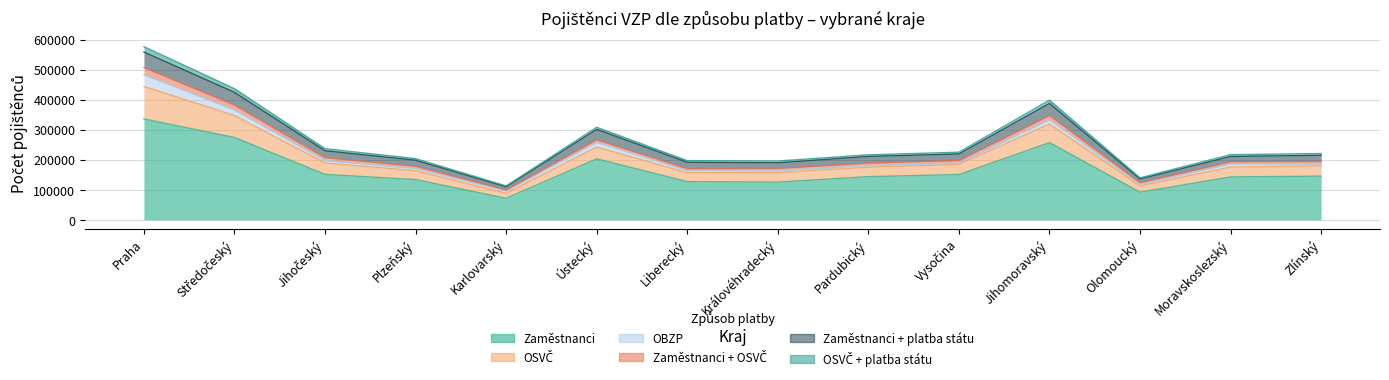

Where does the OSVČ series first go above 194244?

Praha